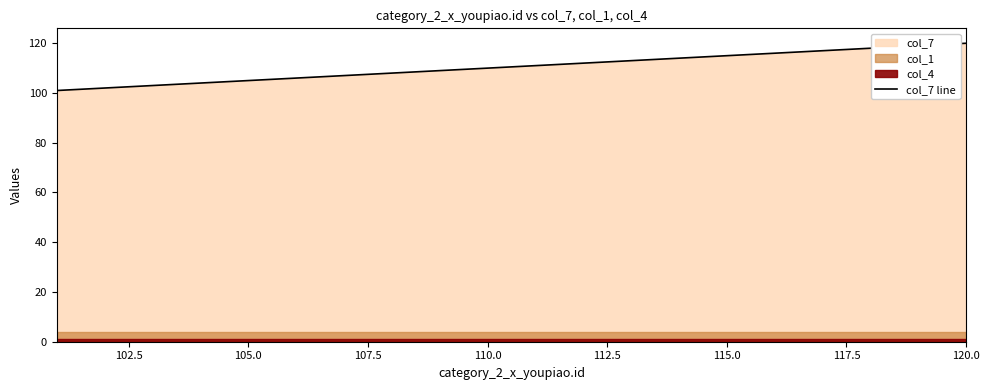

The value of col_7 line at 115.0 is 115. True or false?

True